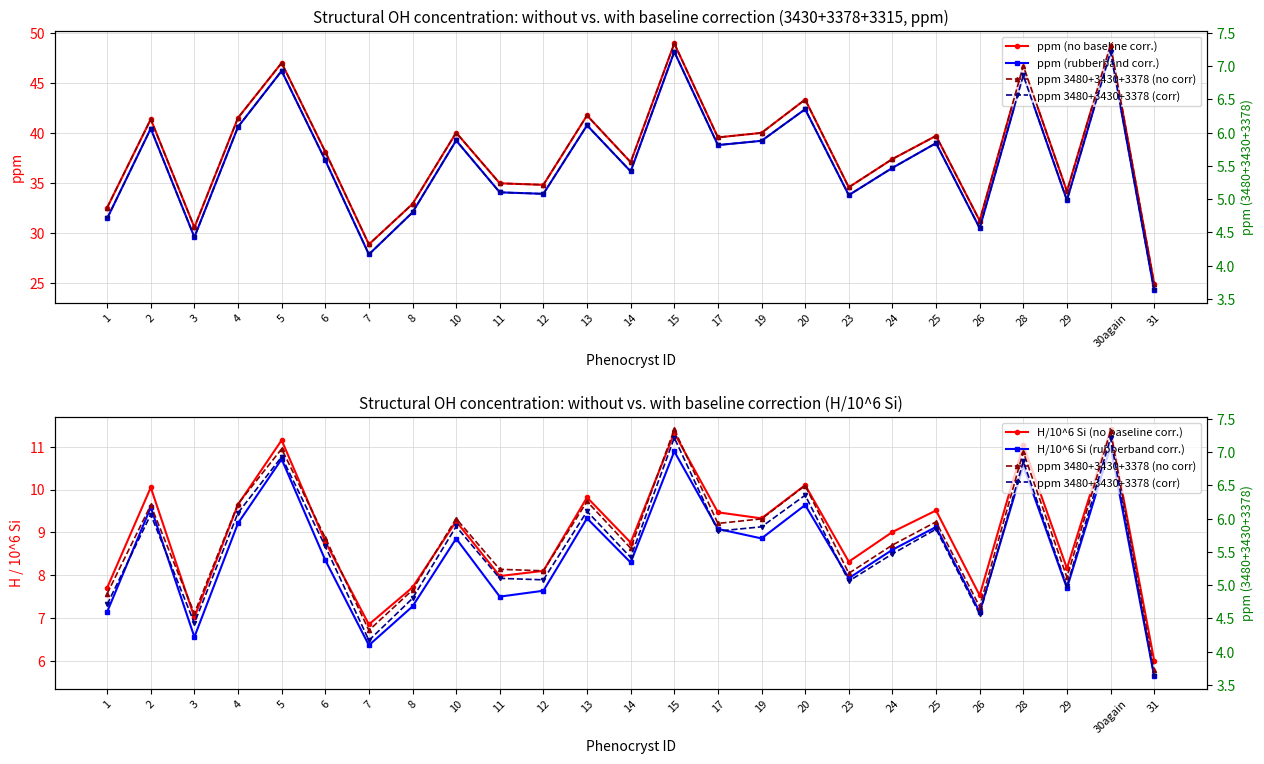

What is the spread (max minus min) of values at 14?

31.6